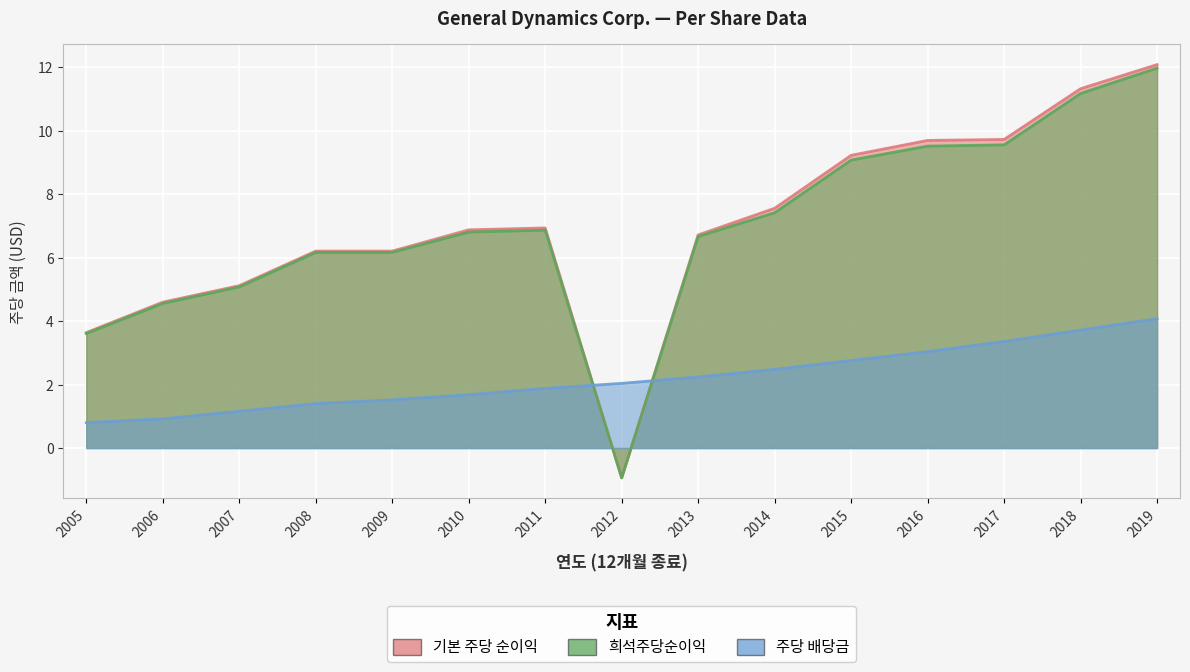

The value of 기본 주당 순이익 at 2014 is 10.6. True or false?

False